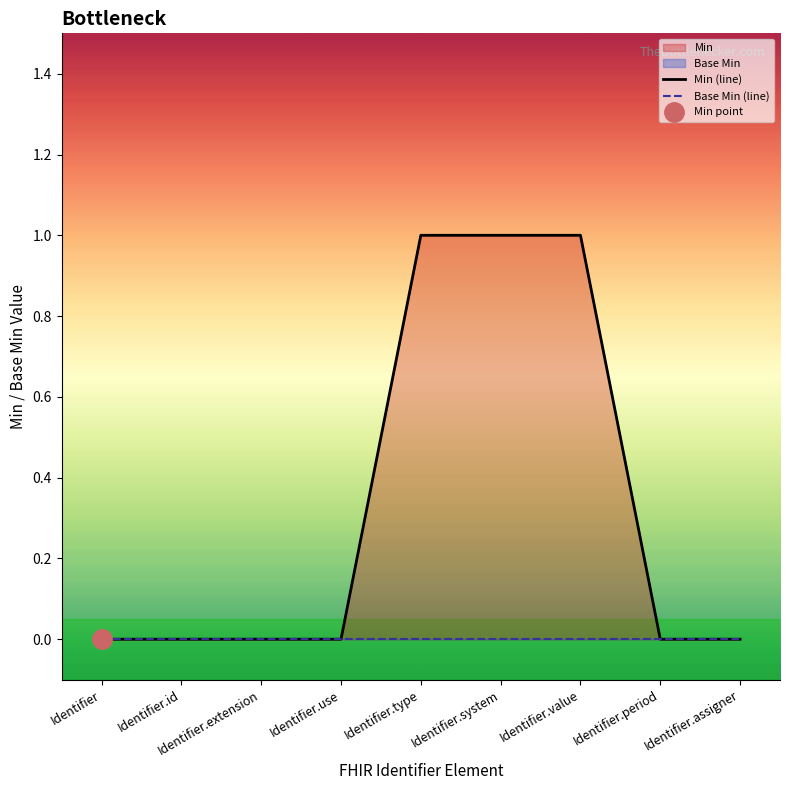

True or false: Min (line) and Base Min (line) intersect in this chart.

False